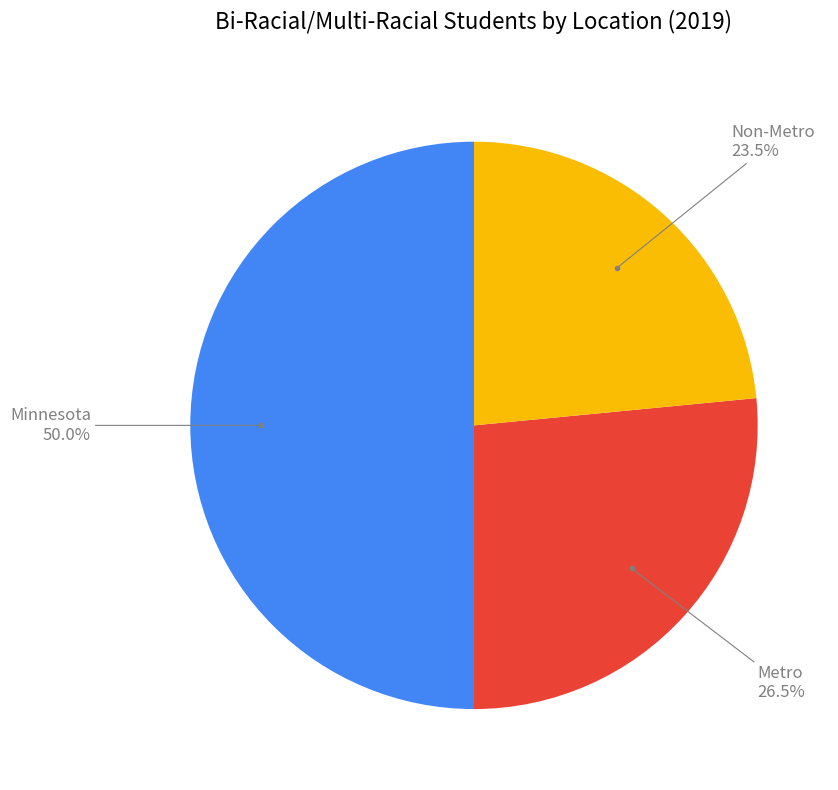

Is Non-Metro the majority of the pie?

No